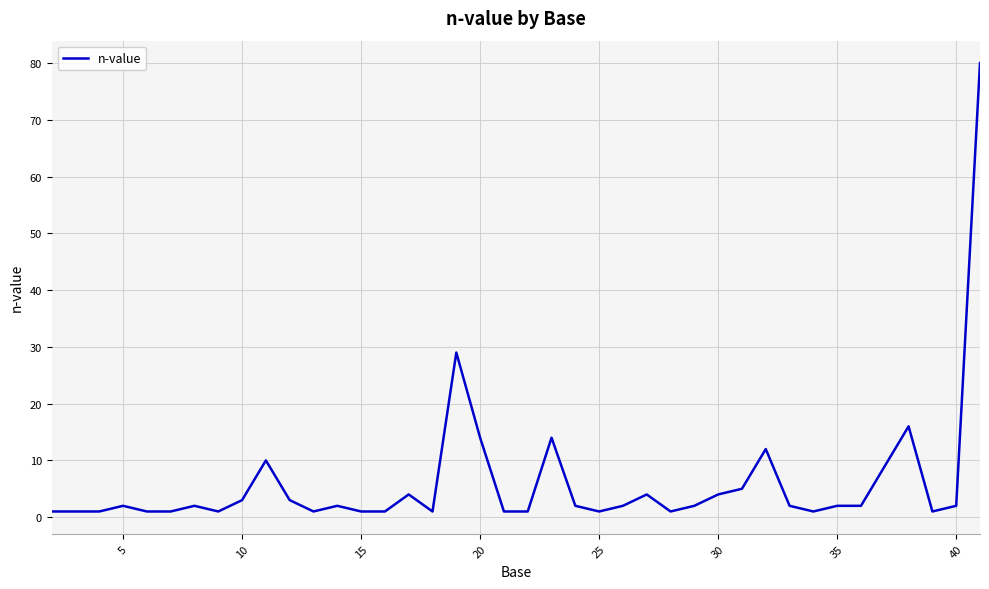

What is the difference between the maximum and minimum values?

79